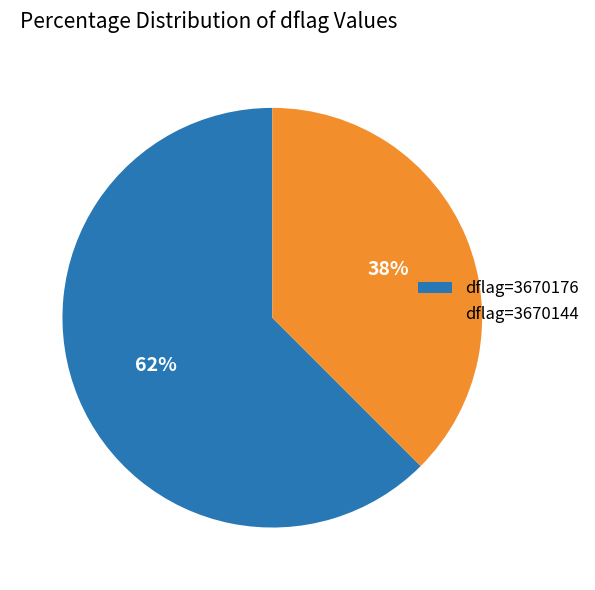

To the nearest percent, what portion does dflag=3670176 represent?

62%